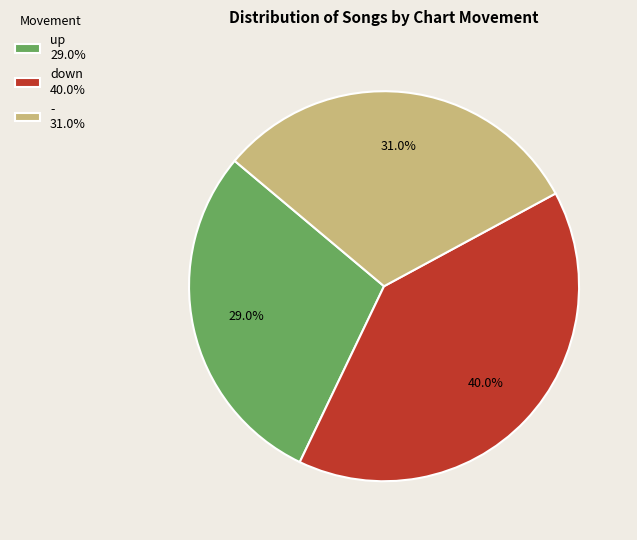

What is the smallest slice in the pie chart?

up